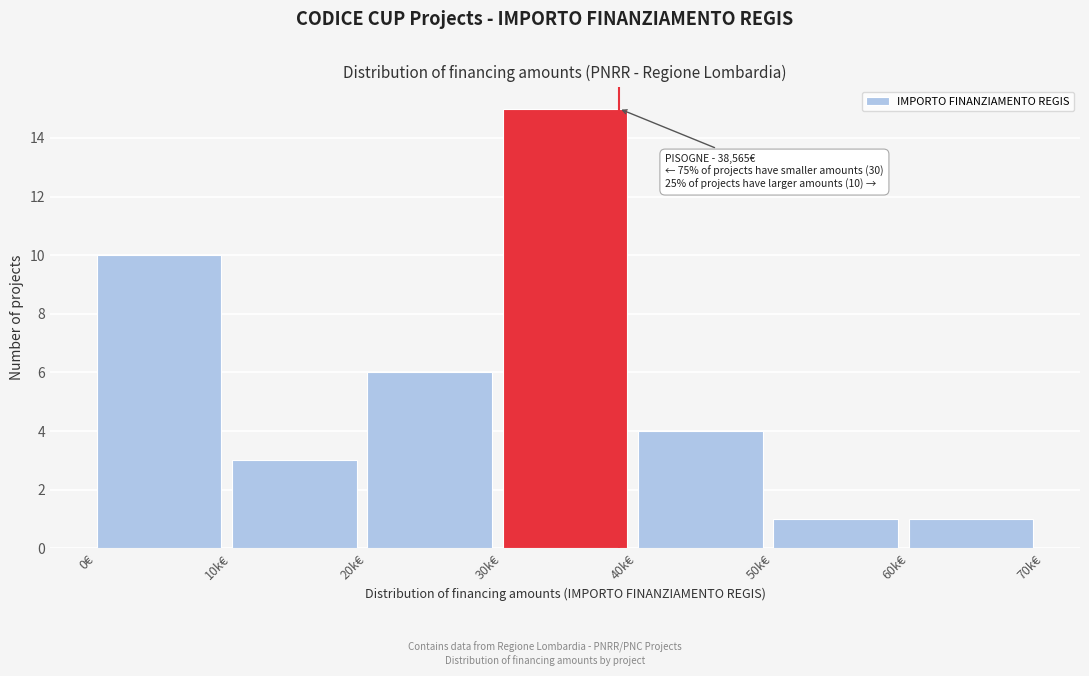

Reading left to right, what are all the values shown in this chart?

10	3	6	15	4	1	1